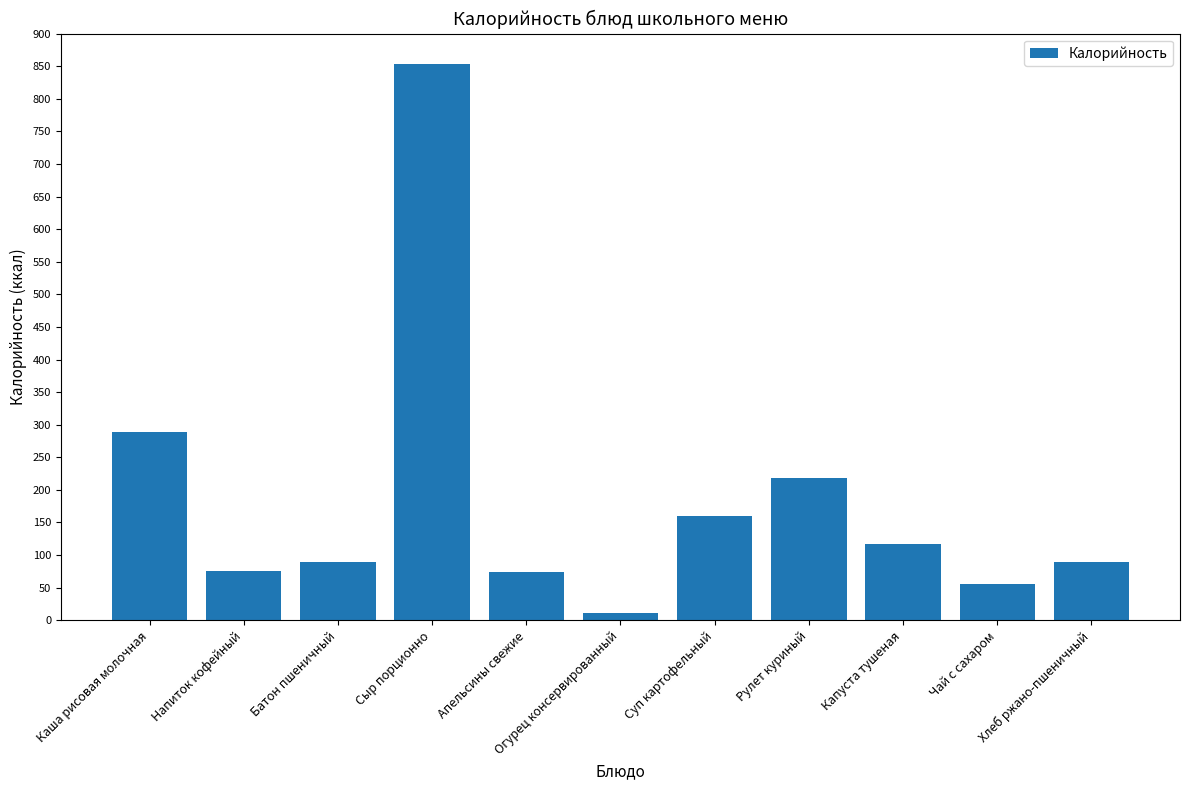

What is the greatest value displayed?

853.0